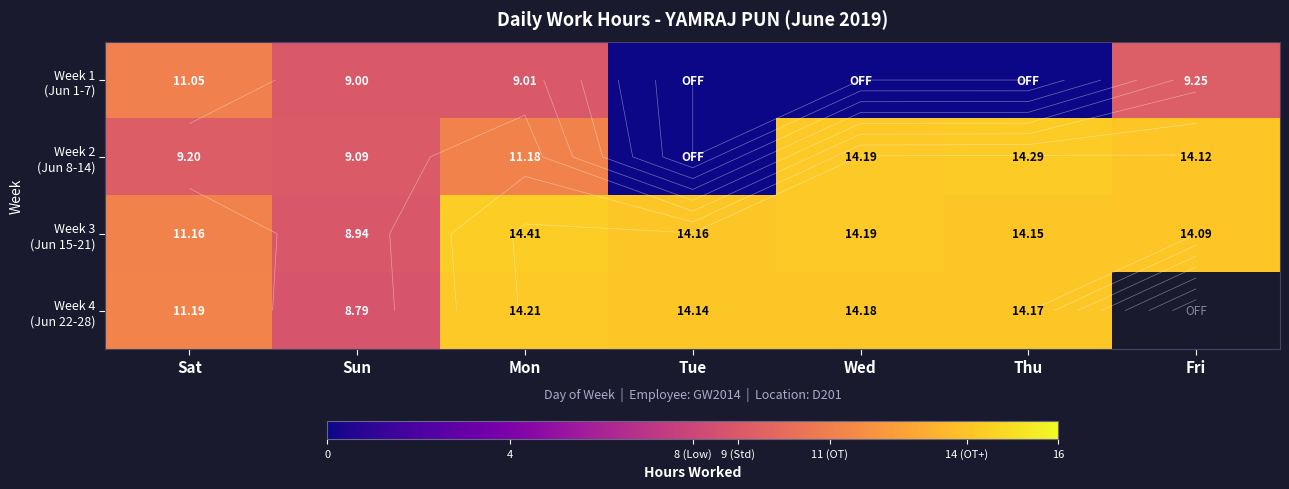

List the series in order of their peak value, highest first.

Week 3 (Jun 15-21), Week 2 (Jun 8-14), Week 4 (Jun 22-28), Week 1 (Jun 1-7)